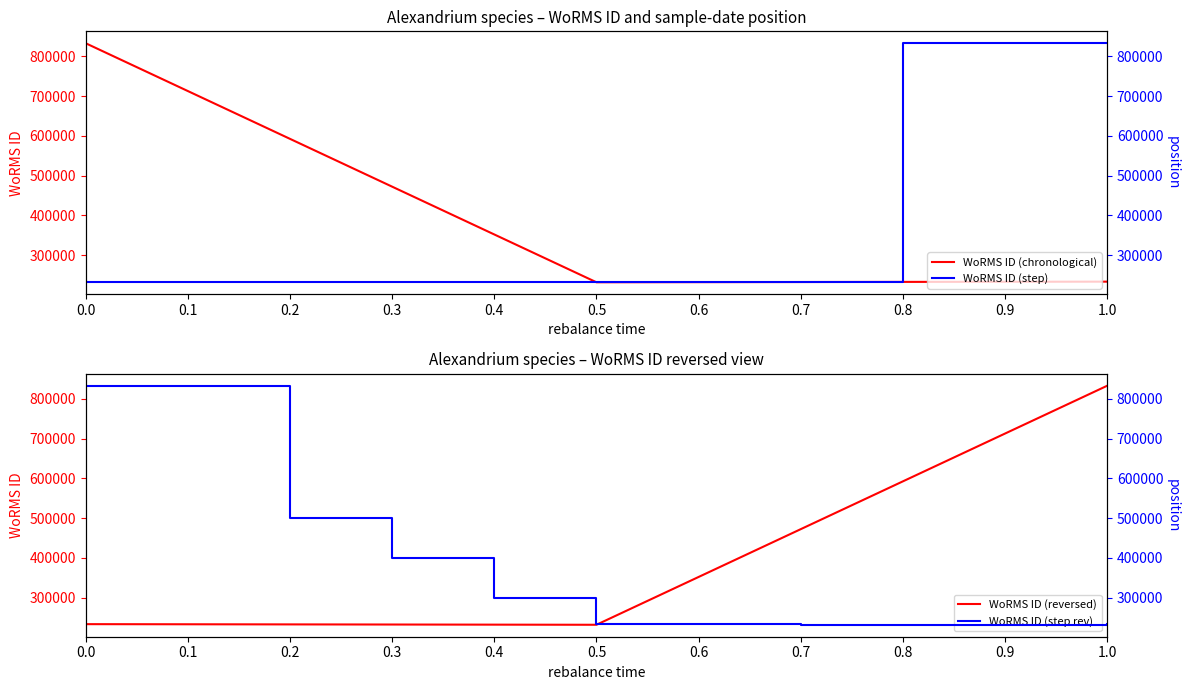

What is the value of the 1st point from the left?

233440